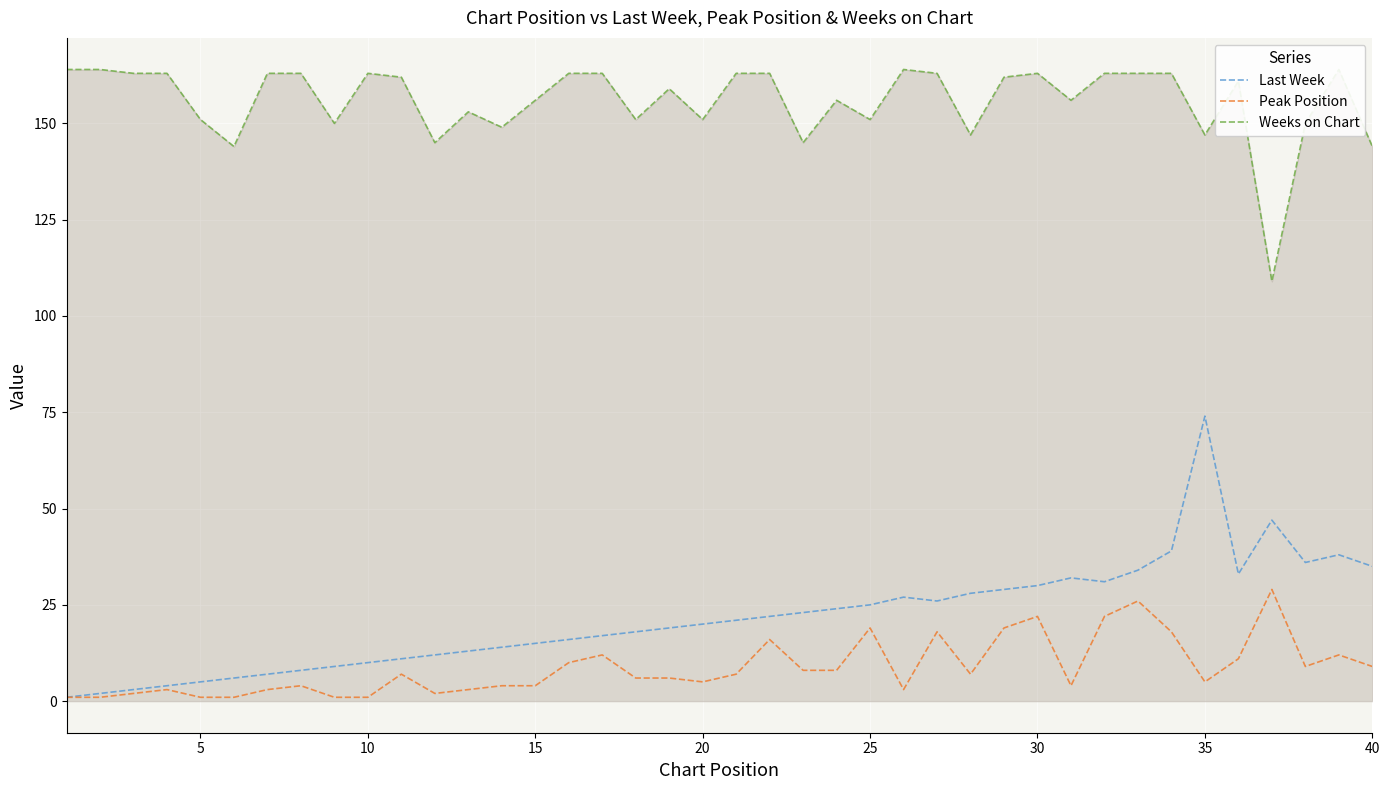

What is the average value of the Weeks on Chart series?

156